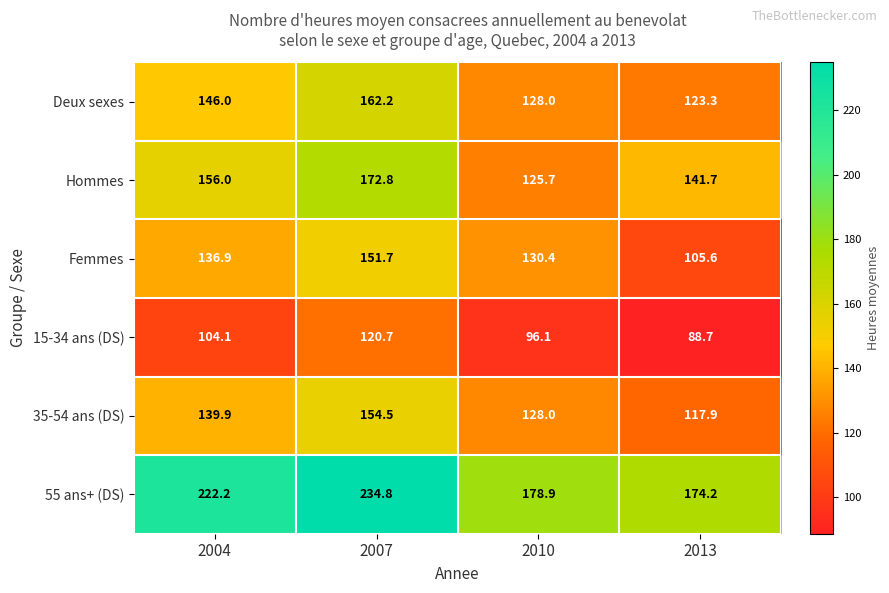

Which category has the highest value in the 15-34 ans (DS) series?

2007